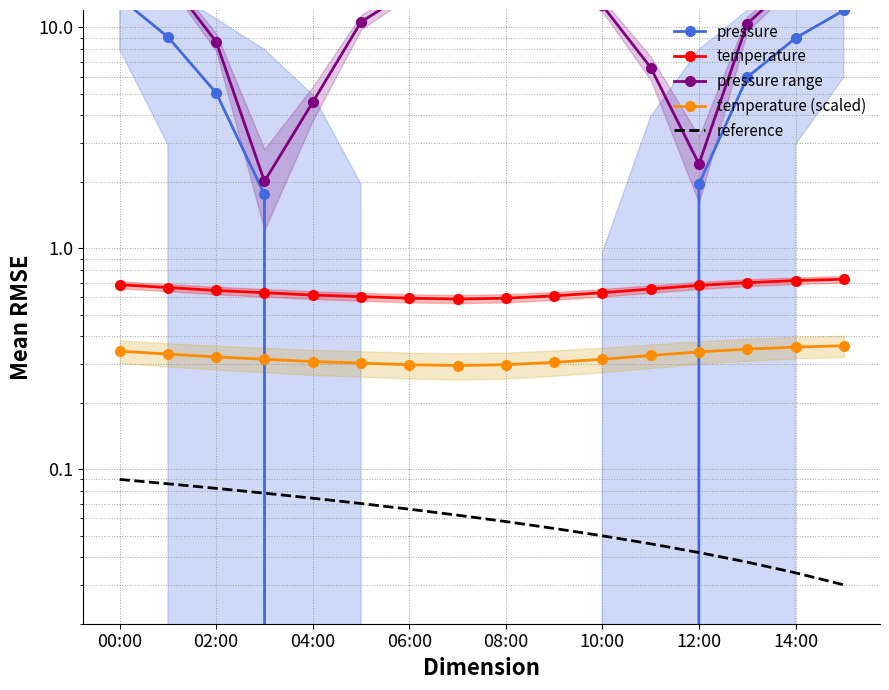

How many temperature (scaled) values are between 0 and 1?

16